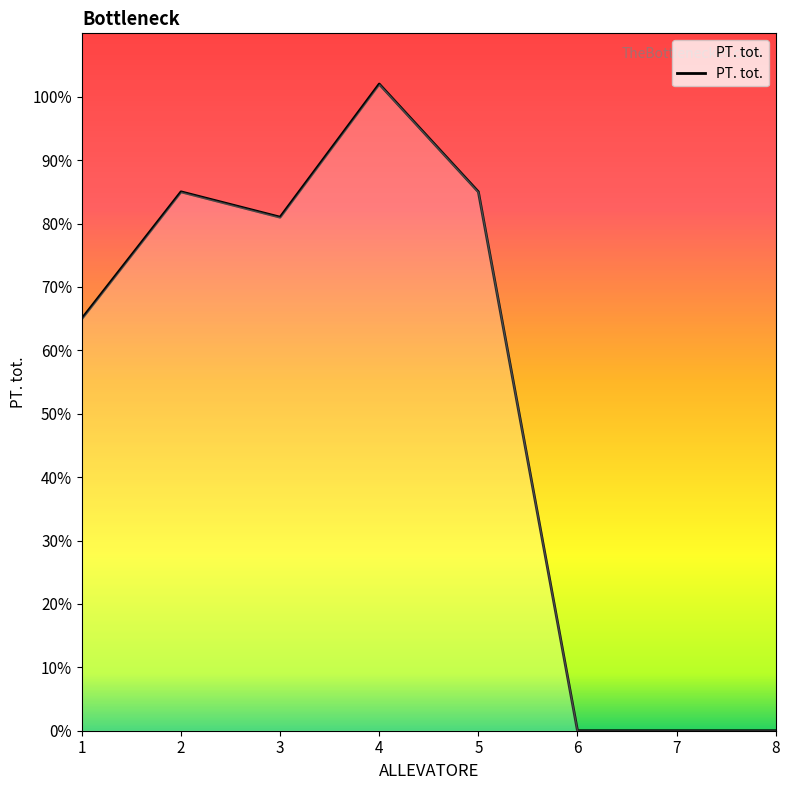

What is the greatest value displayed?

102